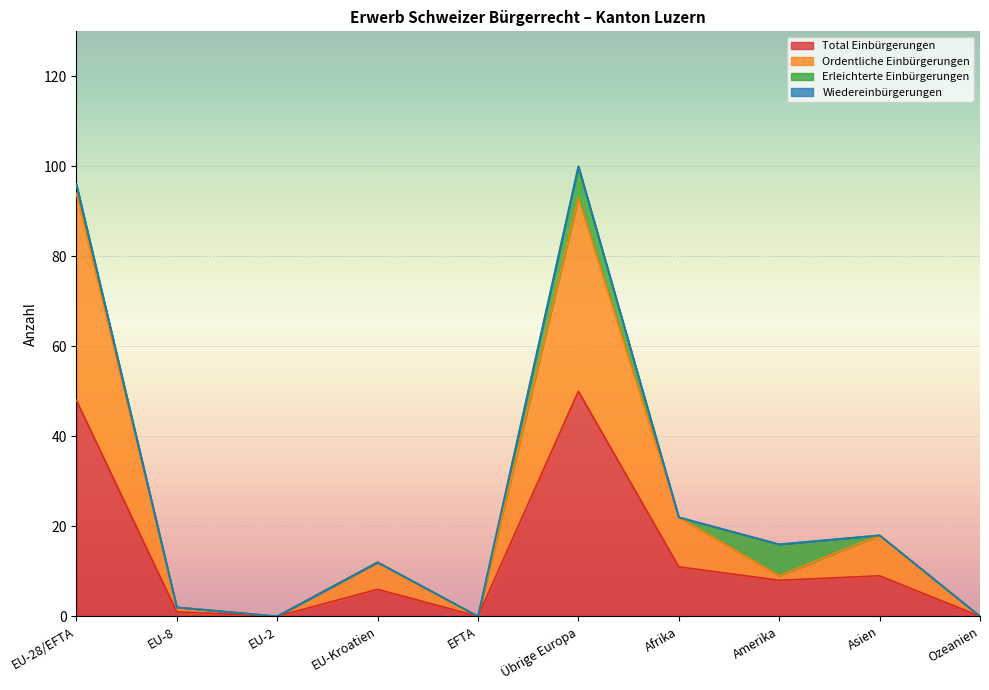

Which series has the largest range (max minus min)?

Ordentliche Einbürgerungen